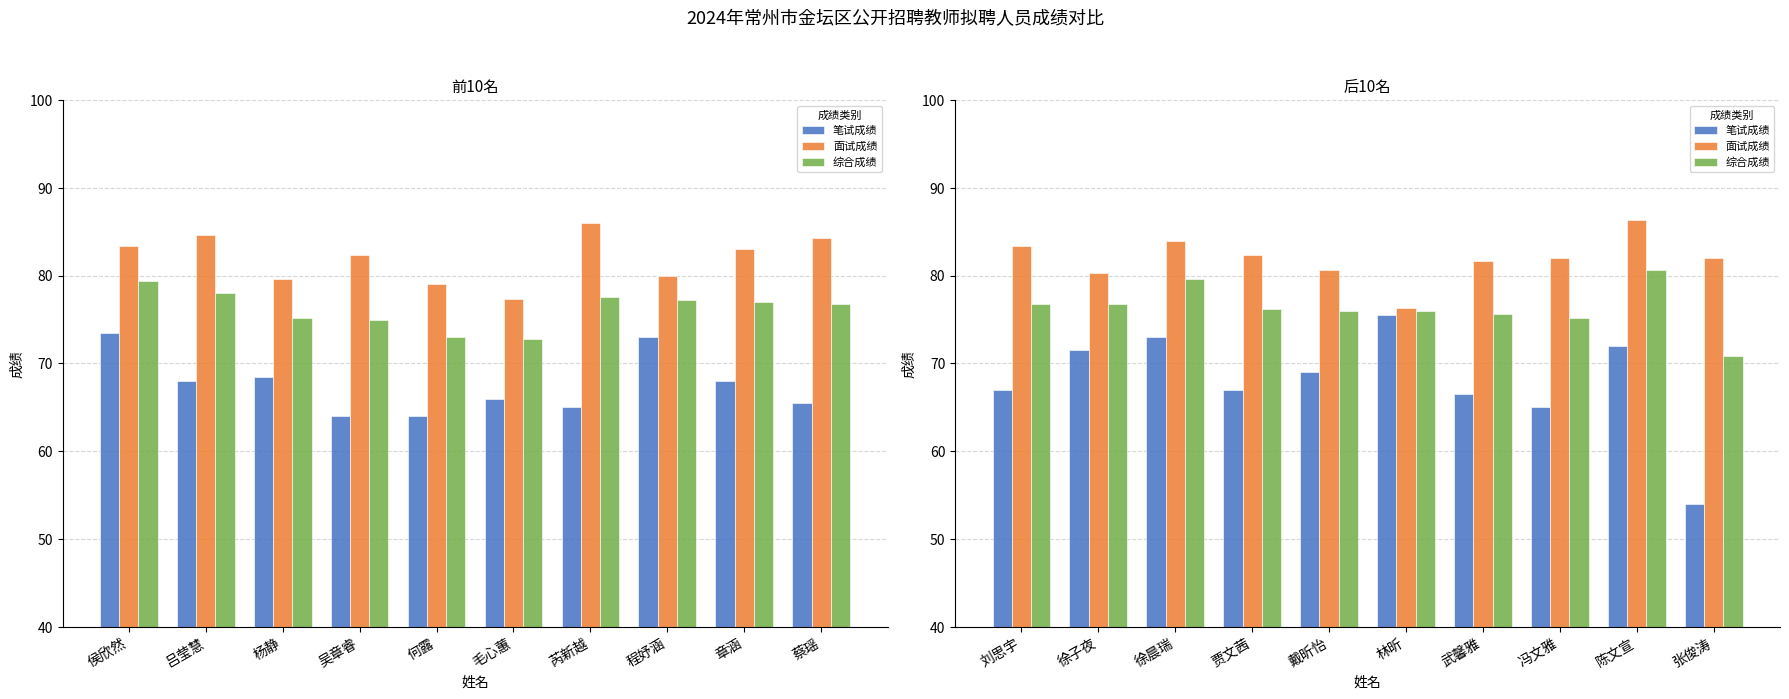

Rank the series by their average value, from highest to lowest.

面试成绩, 综合成绩, 笔试成绩